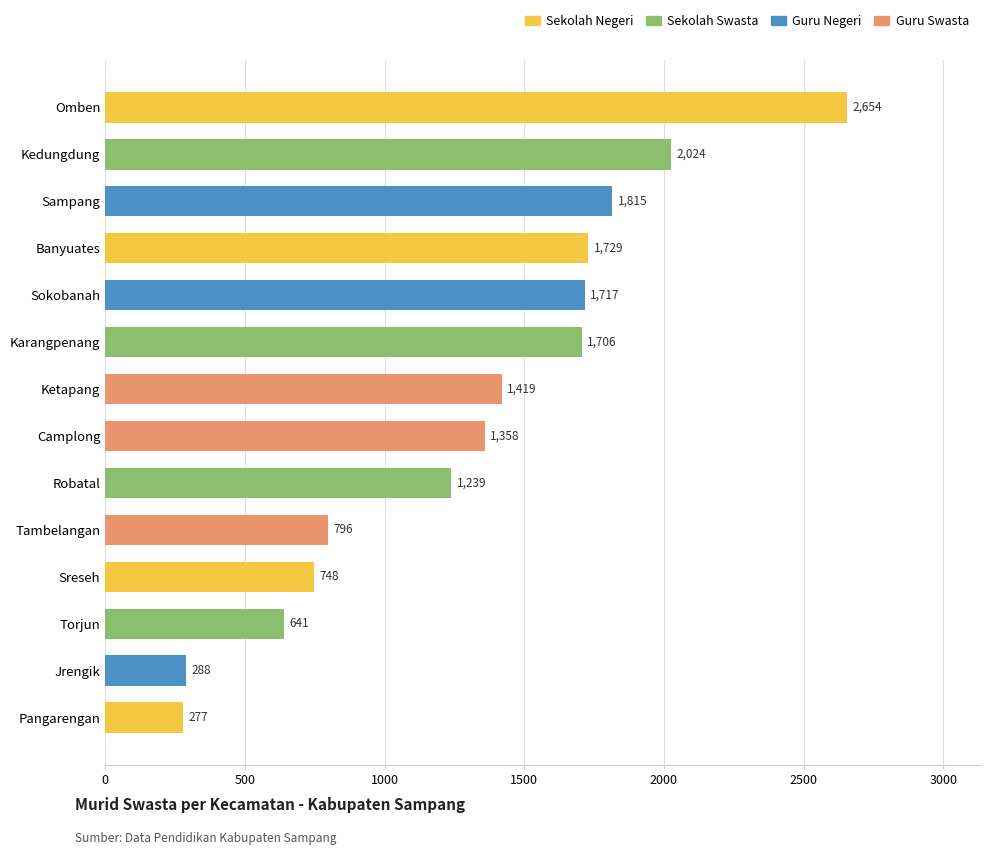

Which label corresponds to the largest value in the chart?

Omben